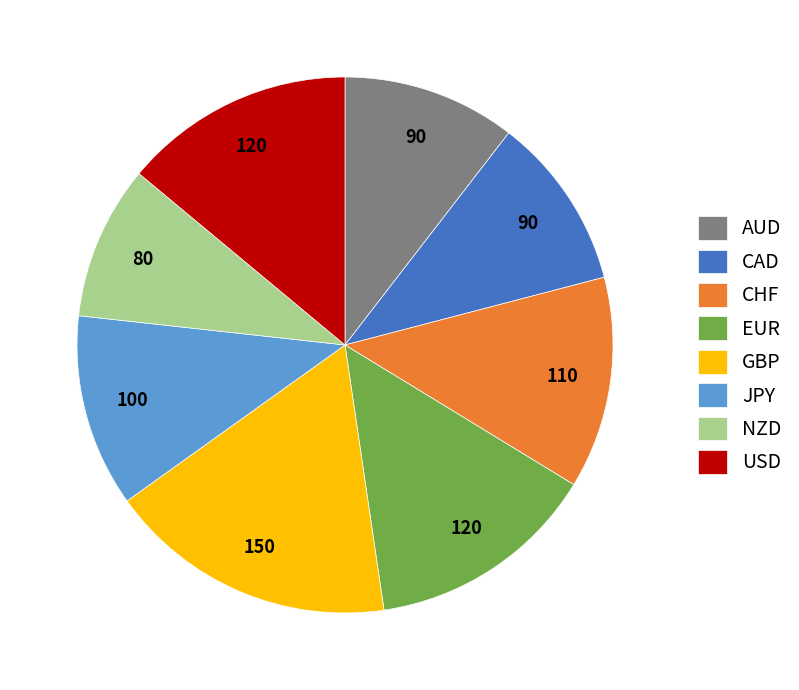

Which category has the smallest portion of the pie?

NZD